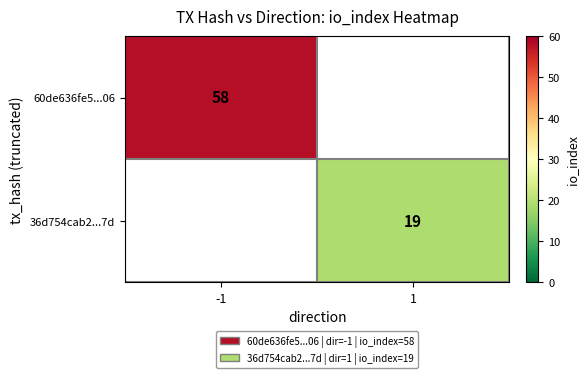

How many distinct data groups are displayed?

2